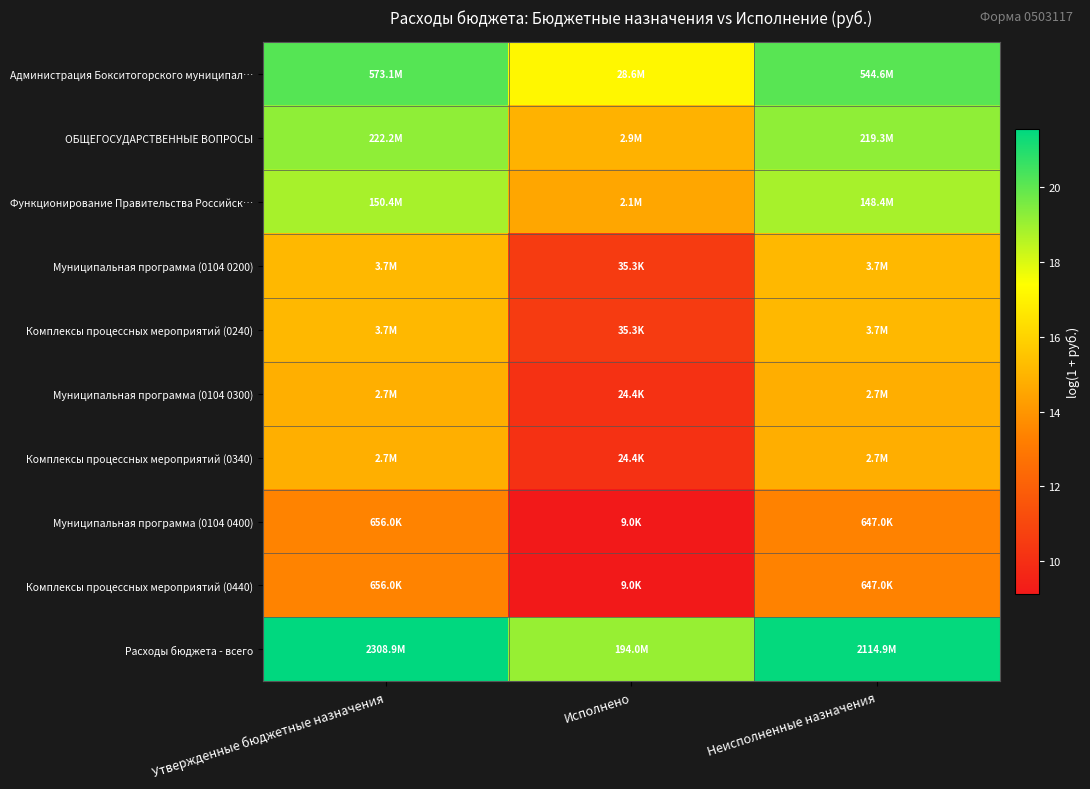

How many distinct data groups are displayed?

10